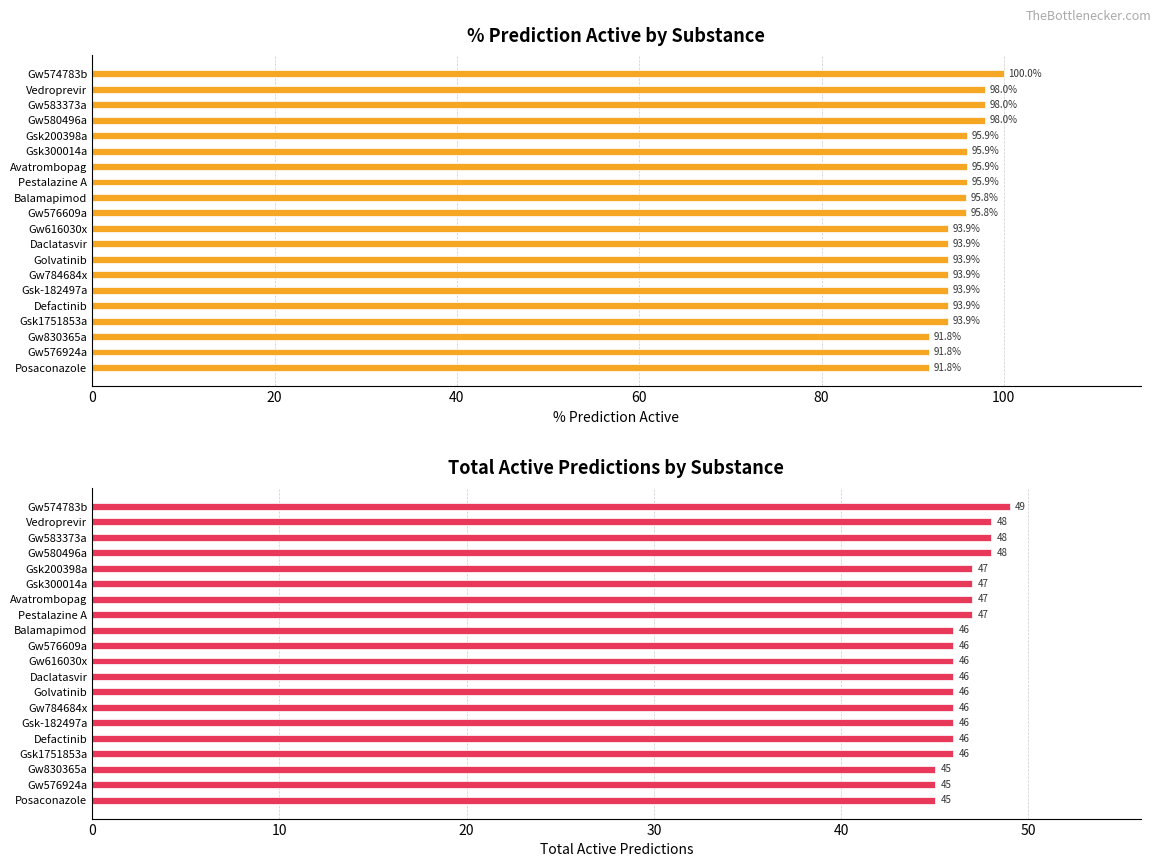

Count the % prediction activ values in the range 93 to 95.

7